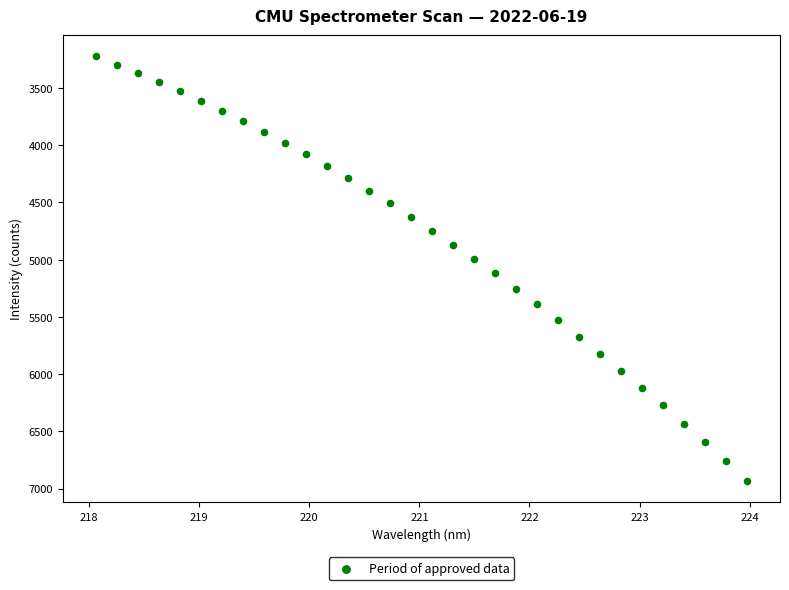

What is the range of Y values (max minus min)?

3711.2